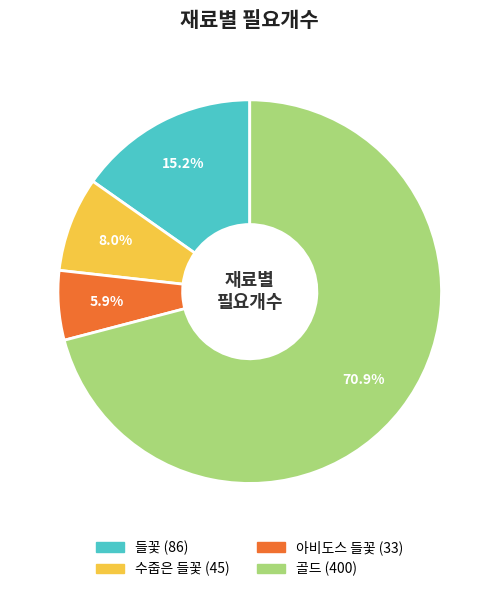

What percentage is the 아비도스 들꽃 slice, to the nearest percent?

6%